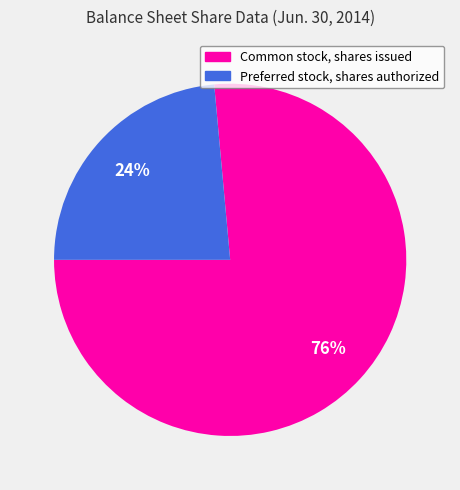

To the nearest percent, what is the average slice percentage?

50%